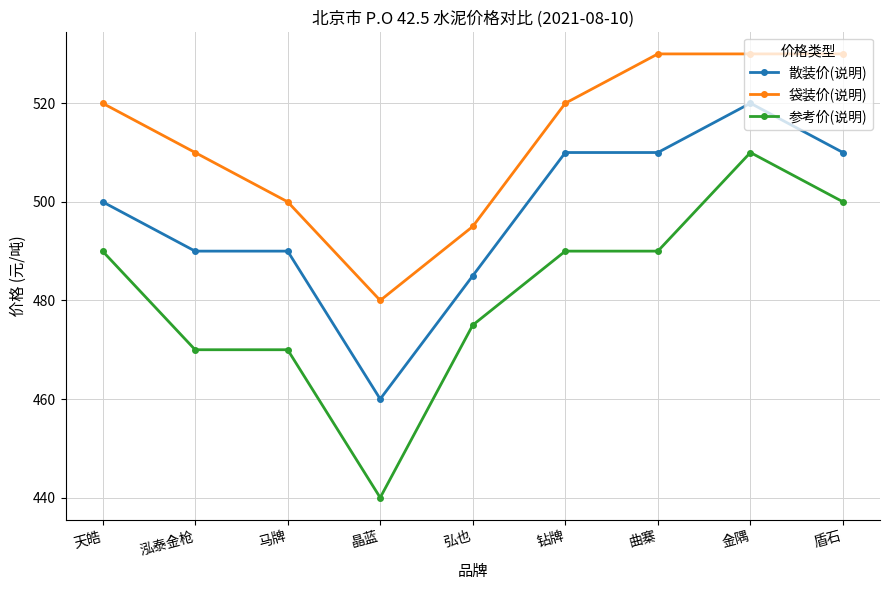

What is the spread (max minus min) of values at 马牌?

30